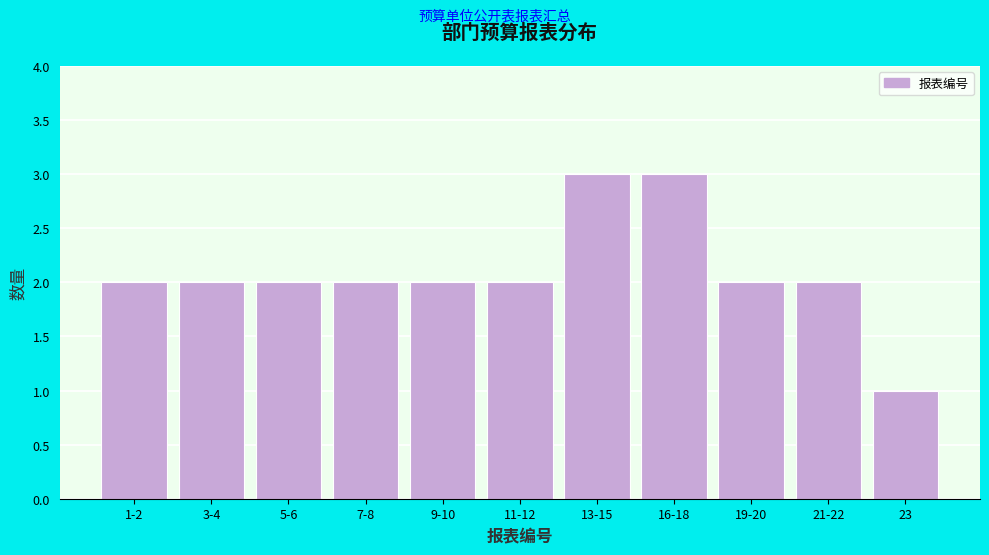

Reading right to left, transcribe all the data shown in this chart.

1	2	2	3	3	2	2	2	2	2	2